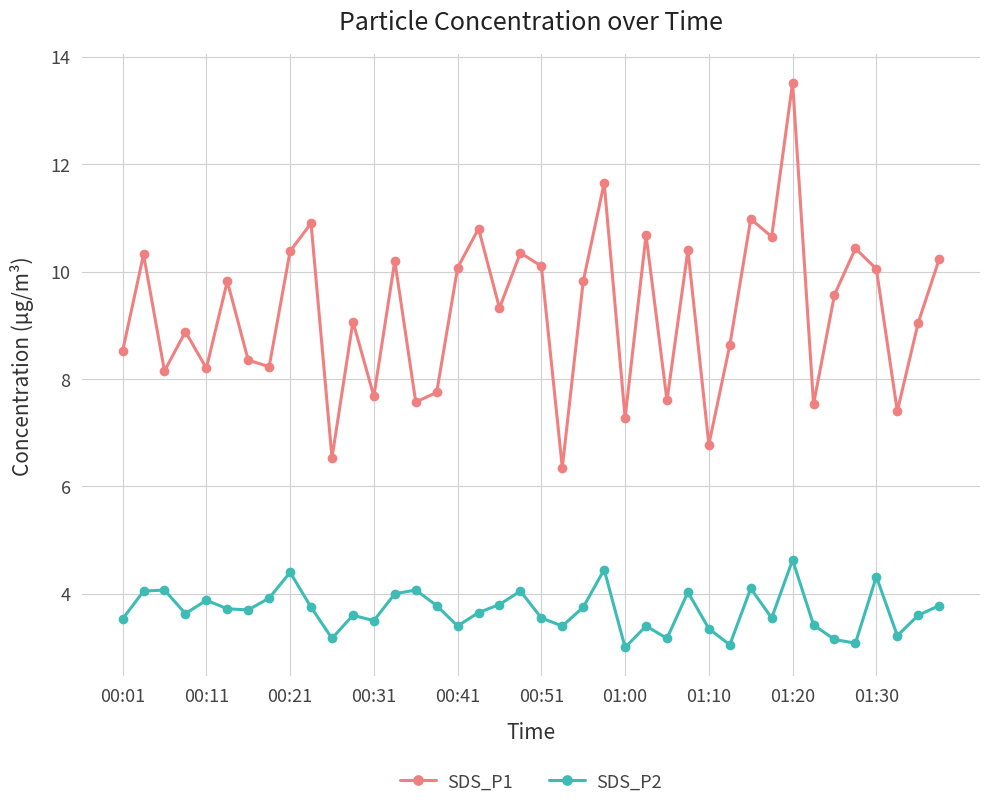

What is the difference between the second highest and second lowest values in the SDS_P1 series?

5.1